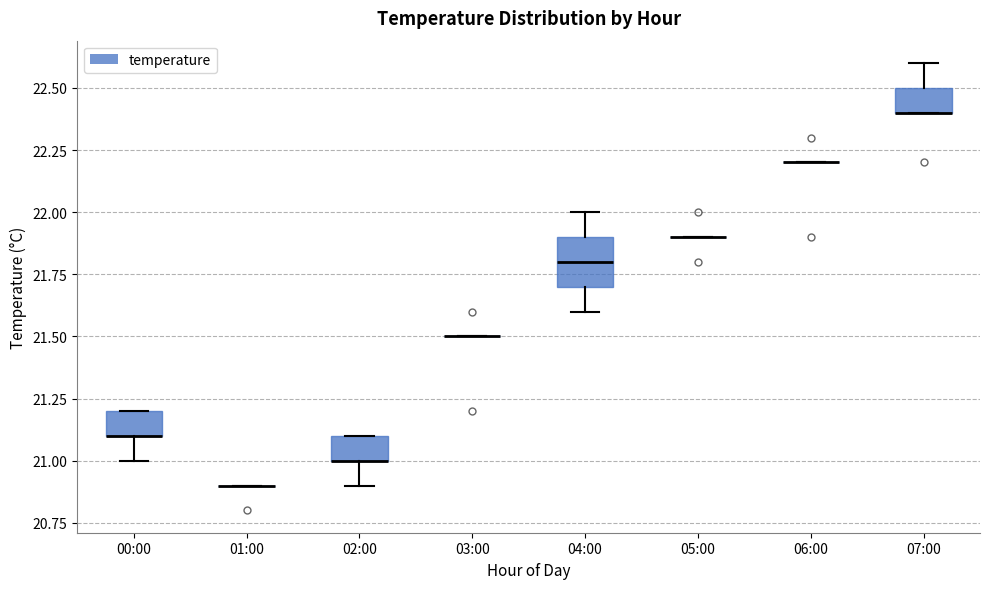

Where is the upper edge of the box for 02:00 on the y-axis? The values are not printed on the chart, so give them approximately, as read against the axis.

21.1